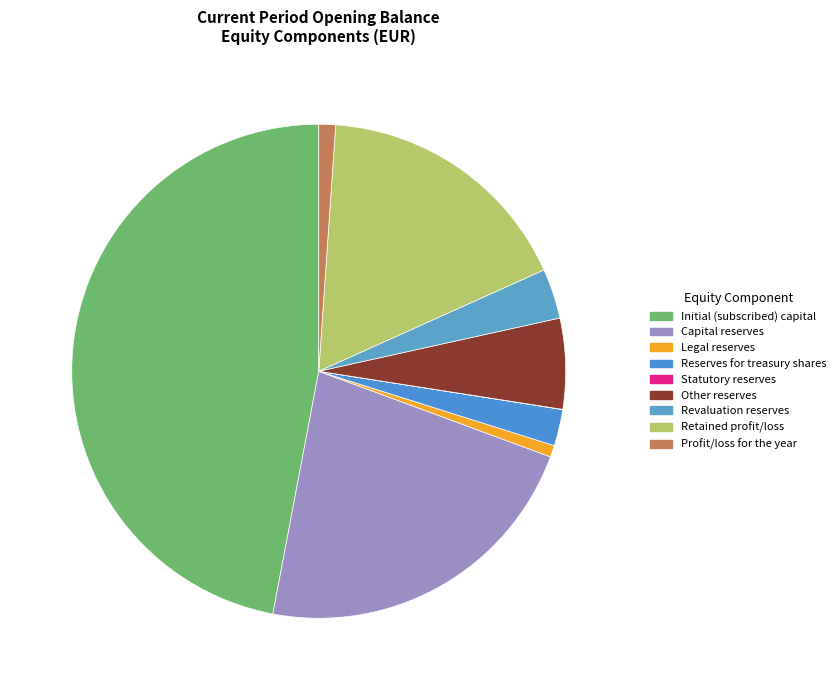

What is the largest slice in the pie chart?

Initial (subscribed) capital